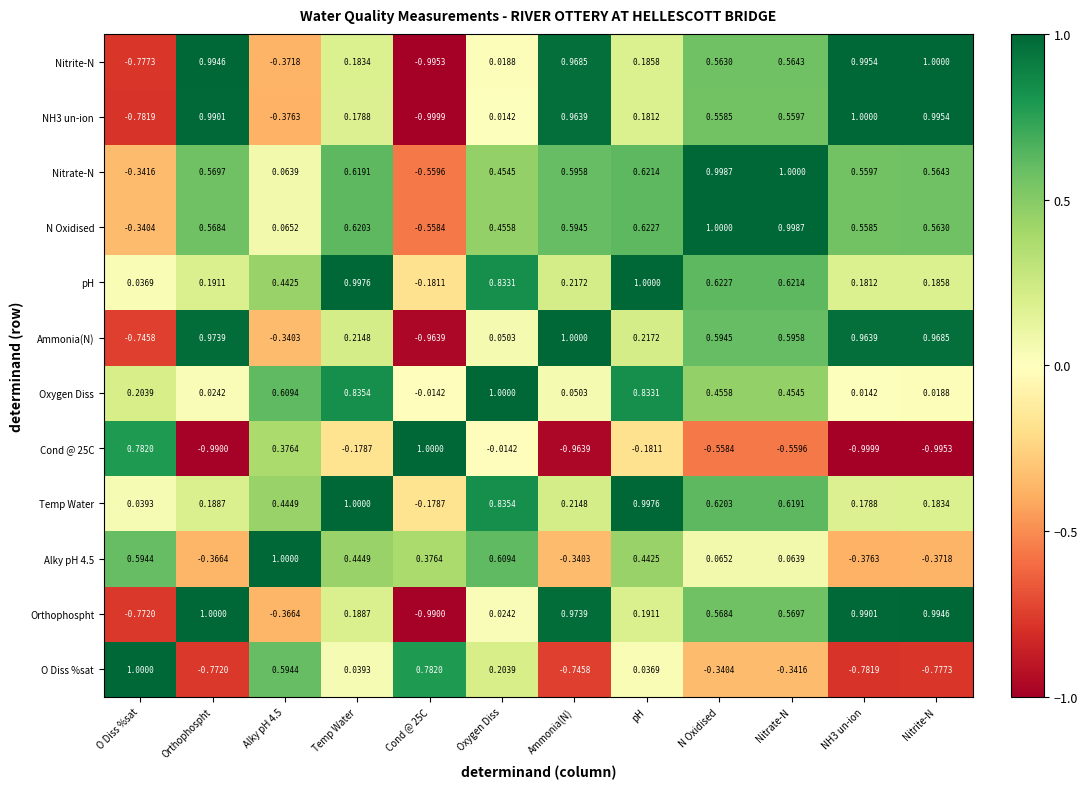

What is the maximum value shown in the chart?

1.0